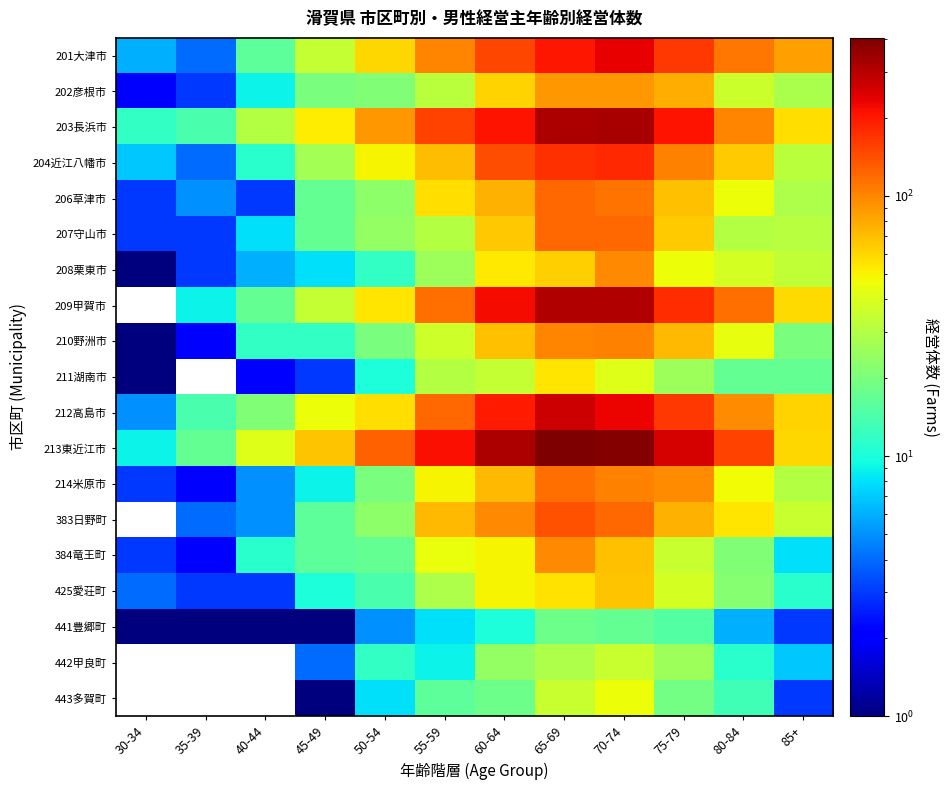

Between 35-39 and 85+, which is larger?

85+